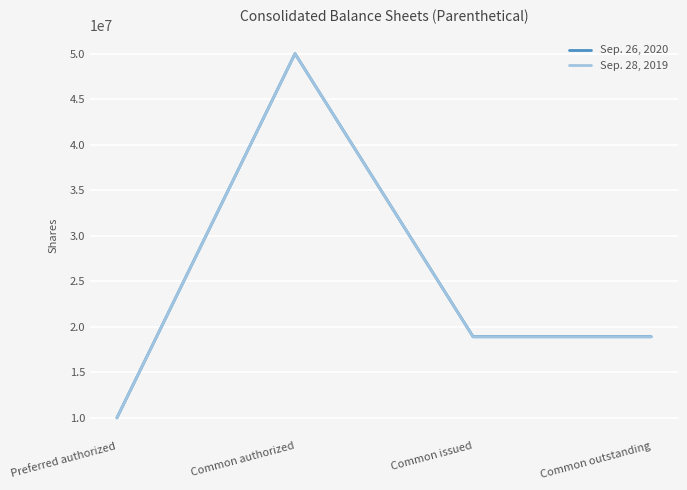

What is the sum of all Sep. 28, 2019 values?

97790000